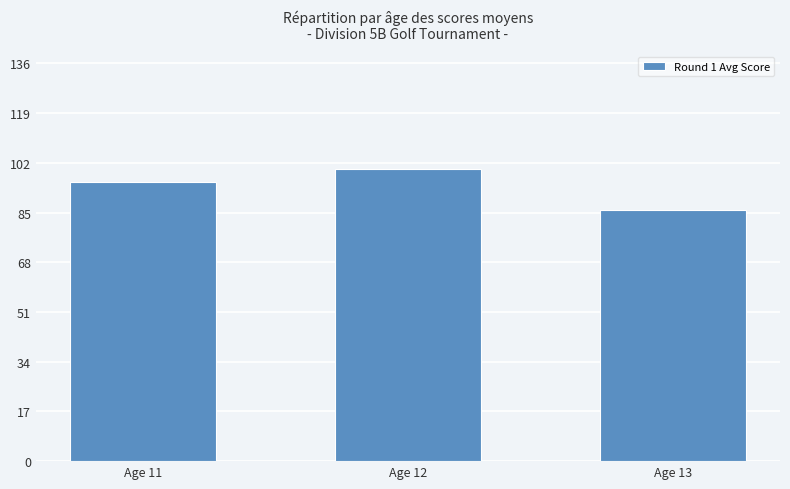

What is the value of the 1st bar from the left?

95.5